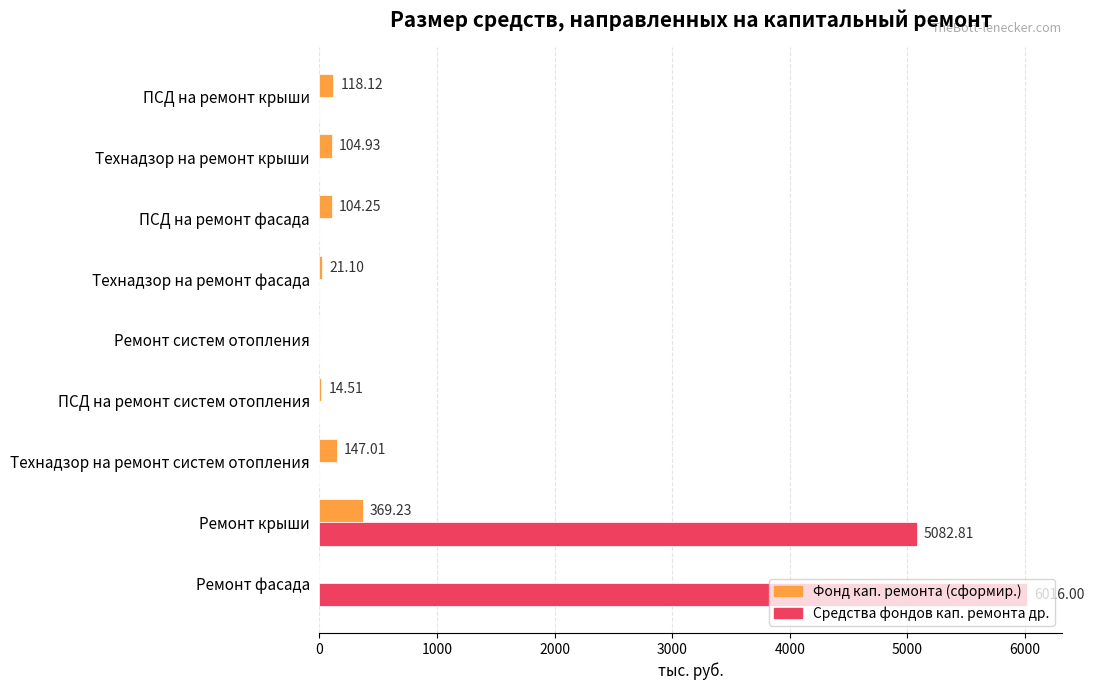

Which series has the largest total across all categories?

Средства фондов кап. ремонта др.